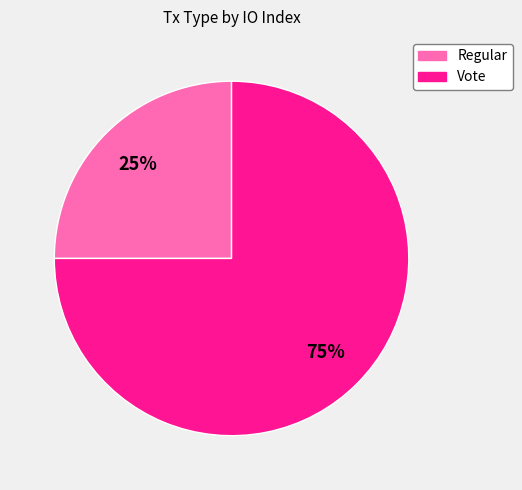

Between Vote and Regular, which is larger?

Vote